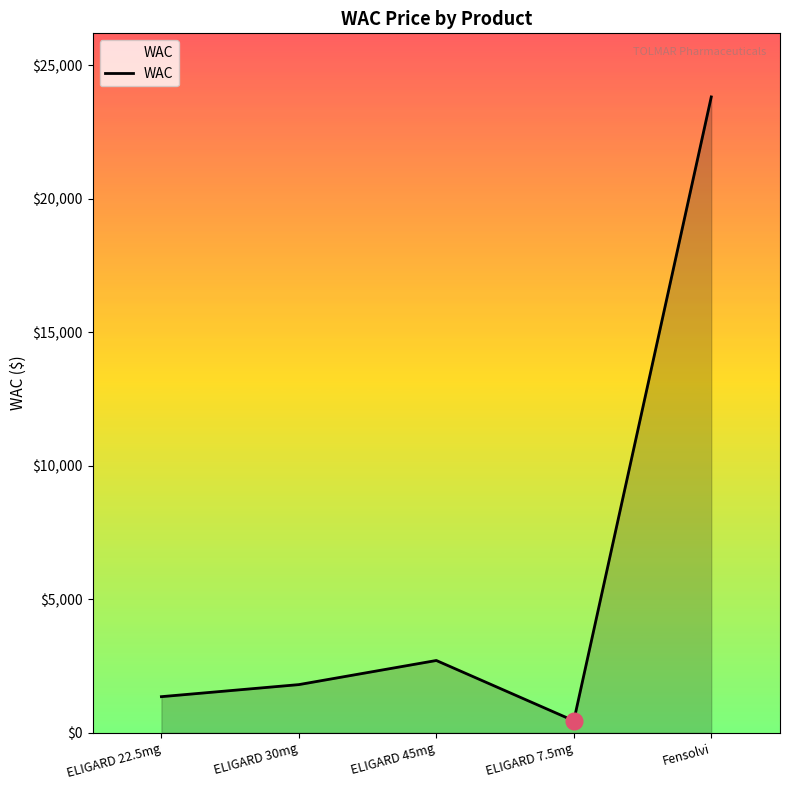

Which category has the lowest value across all series?

ELIGARD 7.5mg